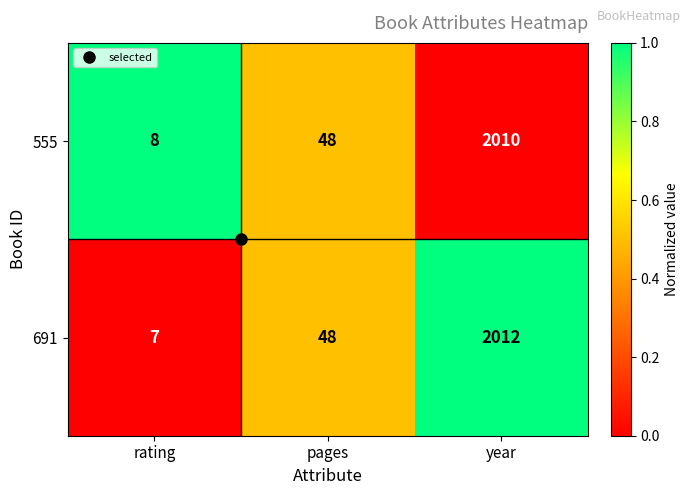

Is it true that 555 equals 4 at rating?

False